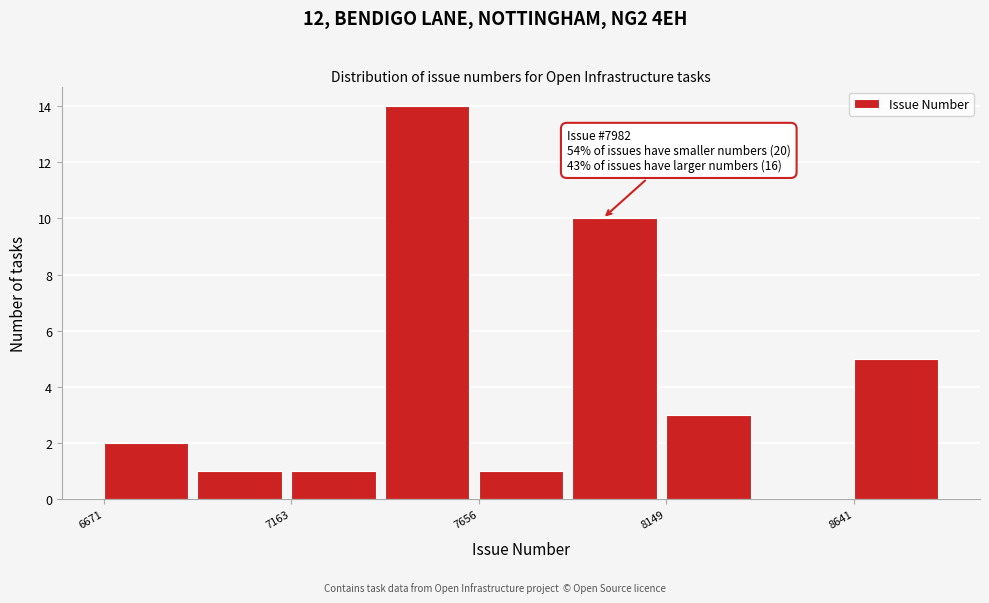

Which range on the x-axis has the tallest bar?

7400 to 7650